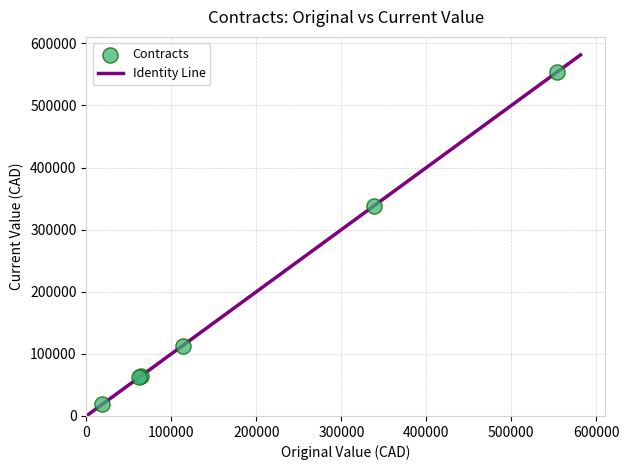

What Y value in the scatter plot is closest to 286190?

338499.4